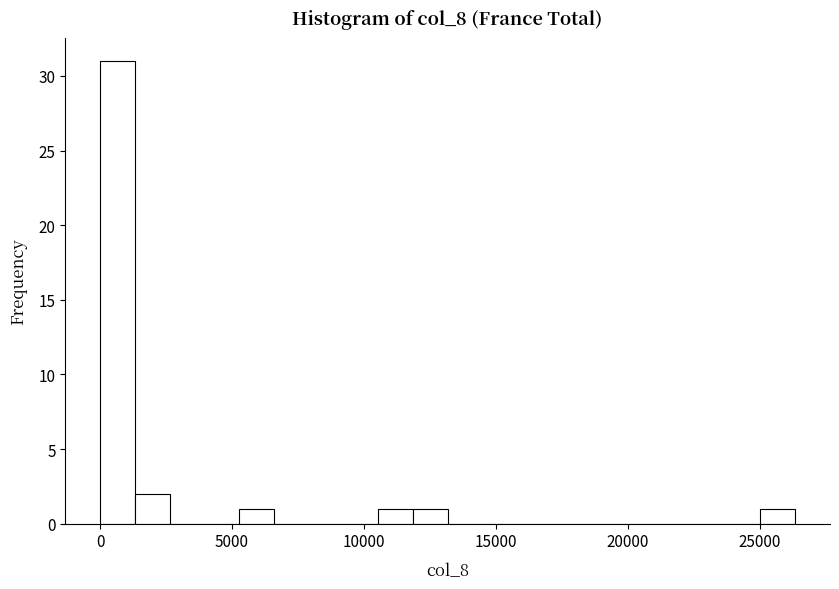

Around what value on the x-axis is the tallest bar? Give the approximate position of its centre, as read against the axis.

500